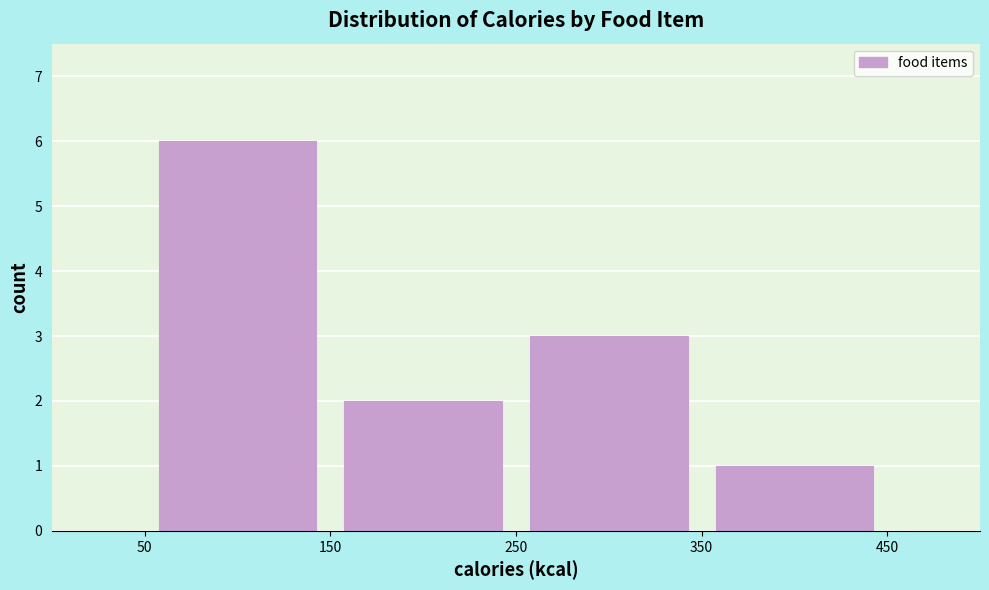

Reading left to right, list every bar in this chart as the range it spans on the x-axis followed by its height. The values are not printed on the chart, so give them approximately, as read against the axis.

50 to 150: 6
150 to 250: 2
250 to 350: 3
350 to 450: 1